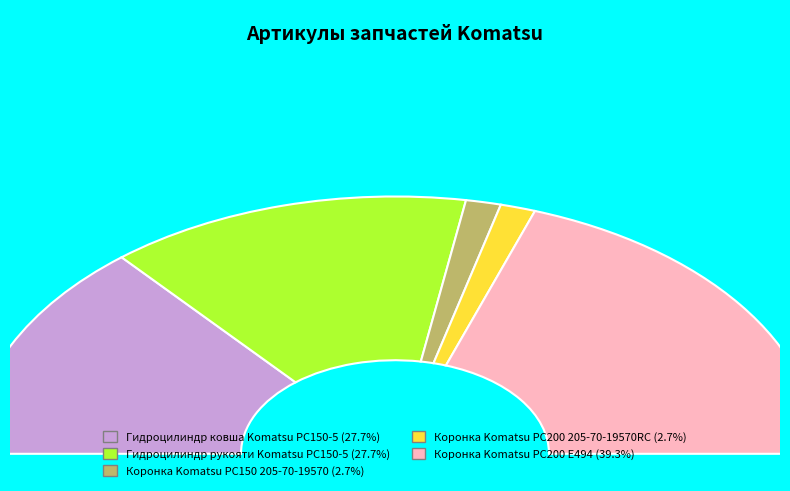

To the nearest percent, what is the average slice percentage?

20%